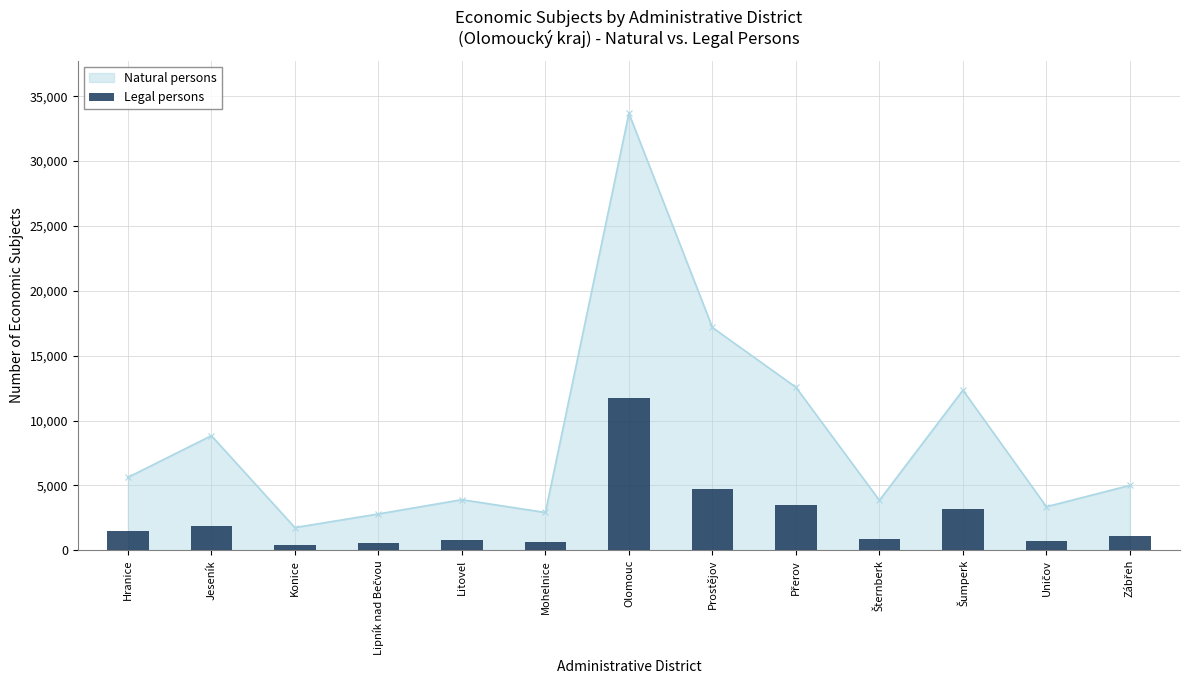

What is the average value?

2431